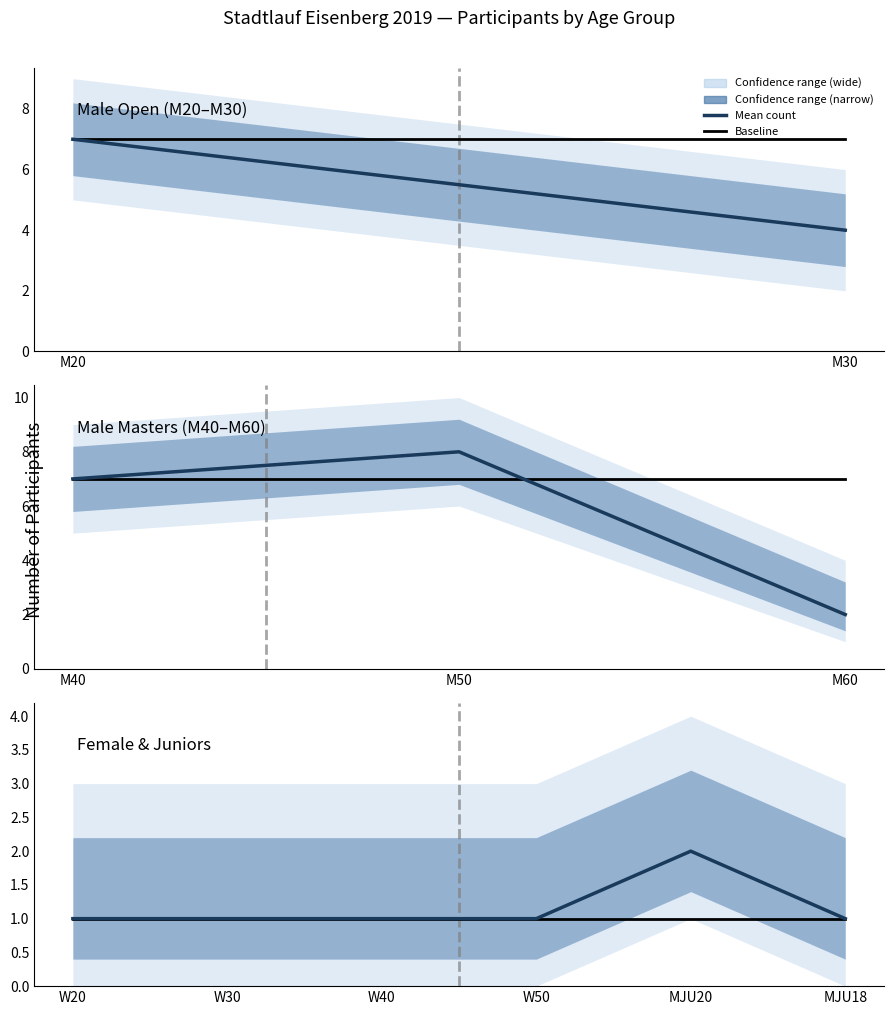

True or false: Mean count and Baseline intersect in this chart.

False